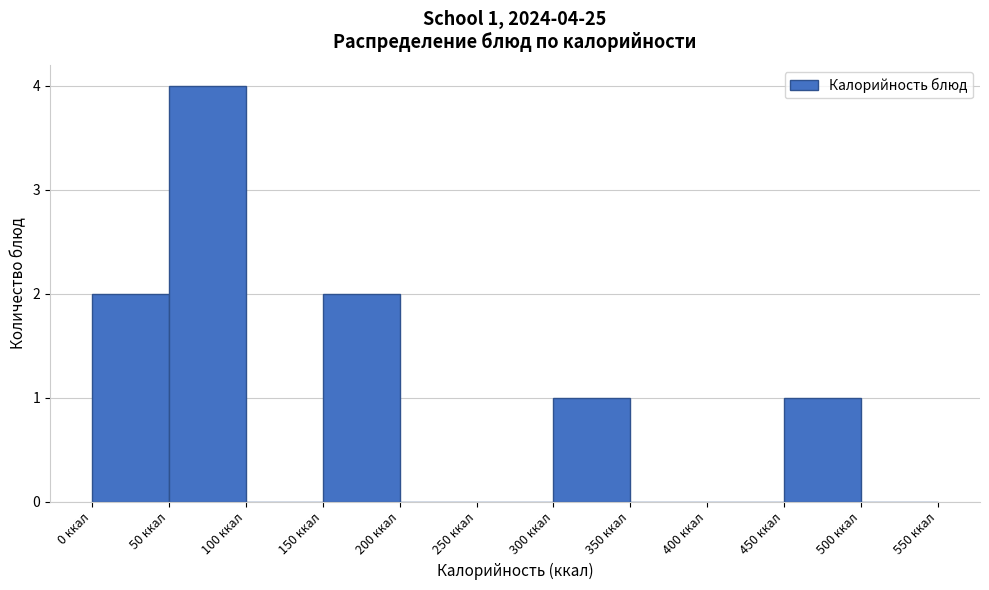

Over which range of the x-axis is the bar tallest?

50 to 100